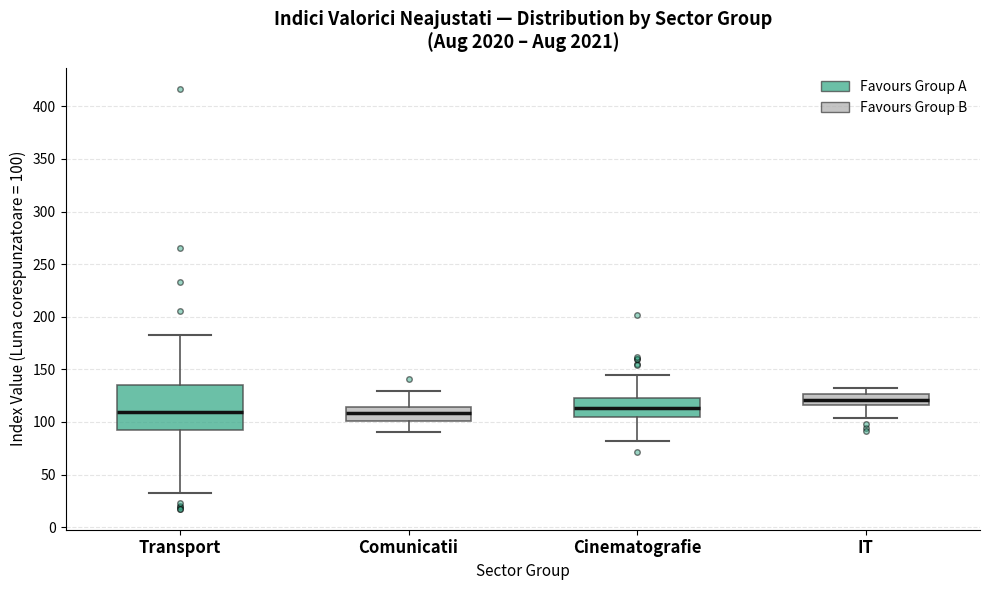

Comparing the boxes themselves (not the whiskers), which one is the tallest?

Transport